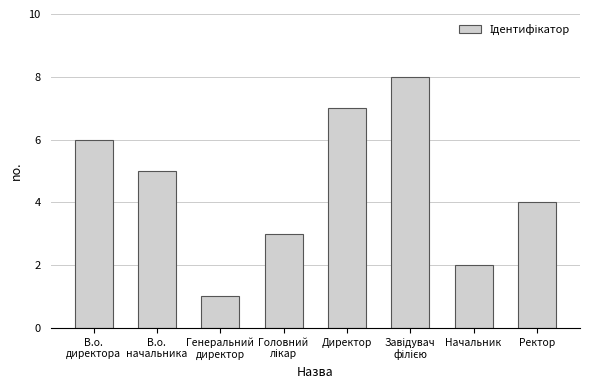

What is the label of the 2nd bar from the right?

Начальник